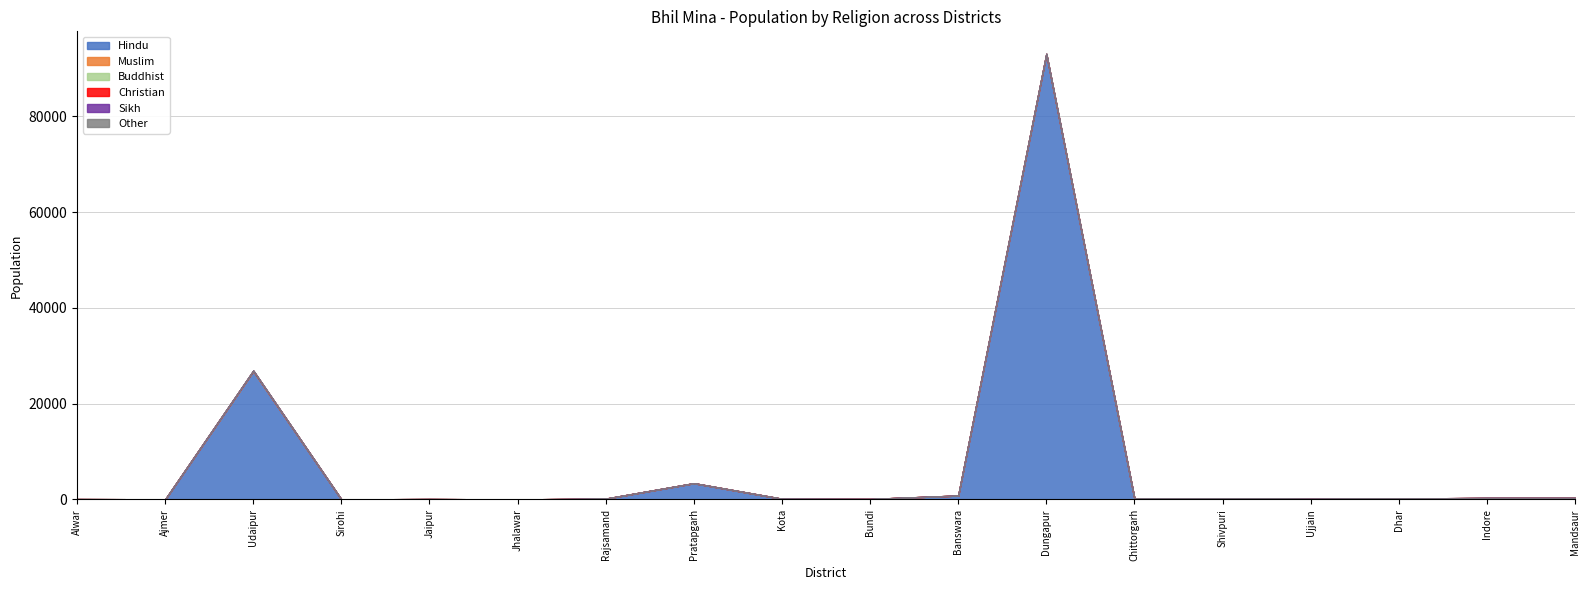

Reading left to right, list all the values displayed in this chart.

Hindu: 80	40	26800	10	90	10	180	3400	150	110	820	92900	200	220	140	190	310	330
Muslim: 0	0	20	0	0	0	0	0	0	0	0	110	0	0	0	0	0	0
Buddhist: 0	0	0	0	0	0	0	0	0	0	0	0	0	0	0	0	20	0
Christian: 0	0	90	0	0	0	0	0	0	0	0	20	0	0	0	0	0	0
Sikh: 0	0	0	0	0	0	0	0	0	0	0	10	0	0	0	0	0	0
Other: 0	0	10	0	0	0	0	0	0	0	0	30	0	0	0	0	0	0